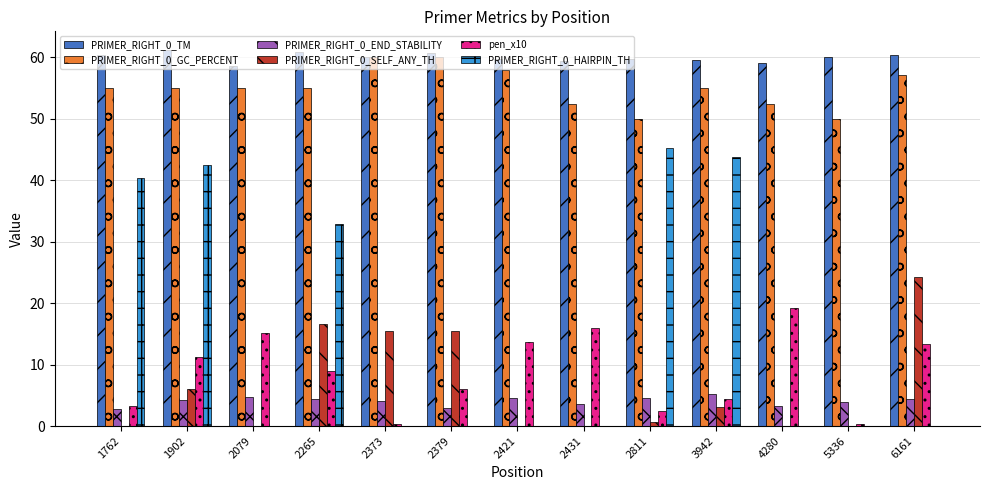

What is the total value across all series at 2421?

135.8